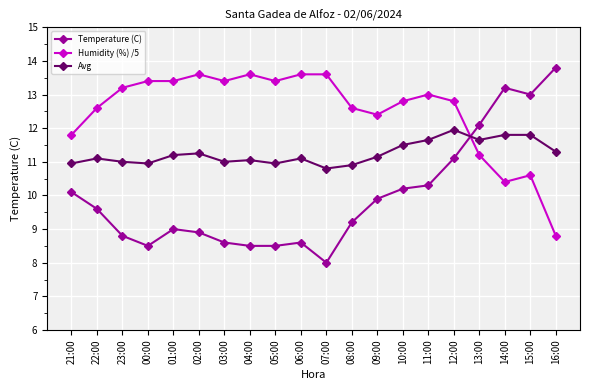

What is the difference between the highest and lowest values at 15:00?

2.4